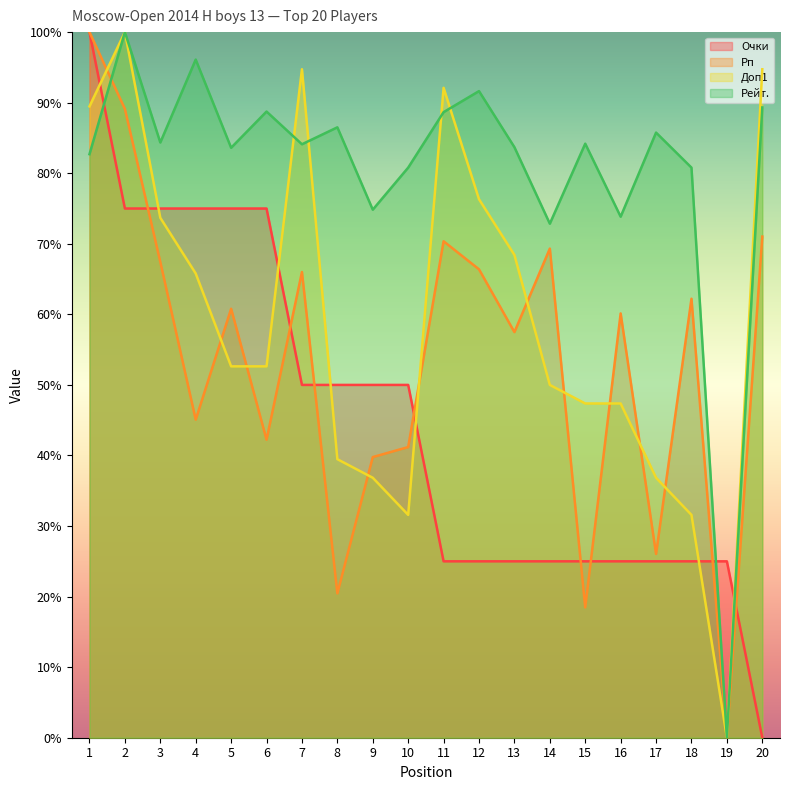

Rank the series by their maximum value, from highest to lowest.

Очки, Рп, Доп1, Рейт.